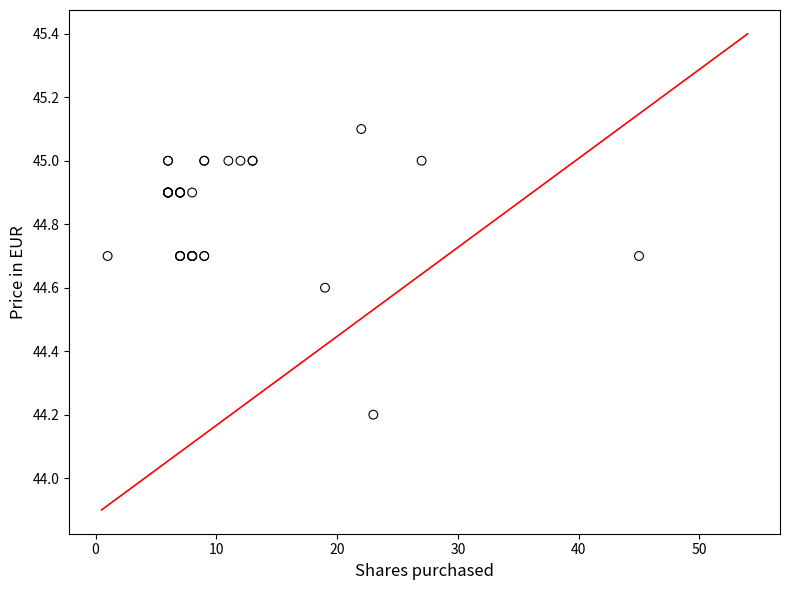

What Y value in the scatter plot is closest to 44?

44.2